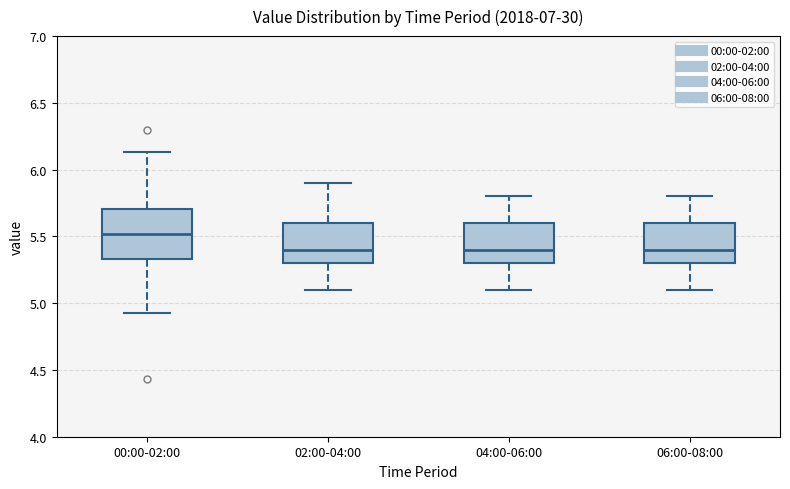

Which box has the highest median line?

00:00-02:00